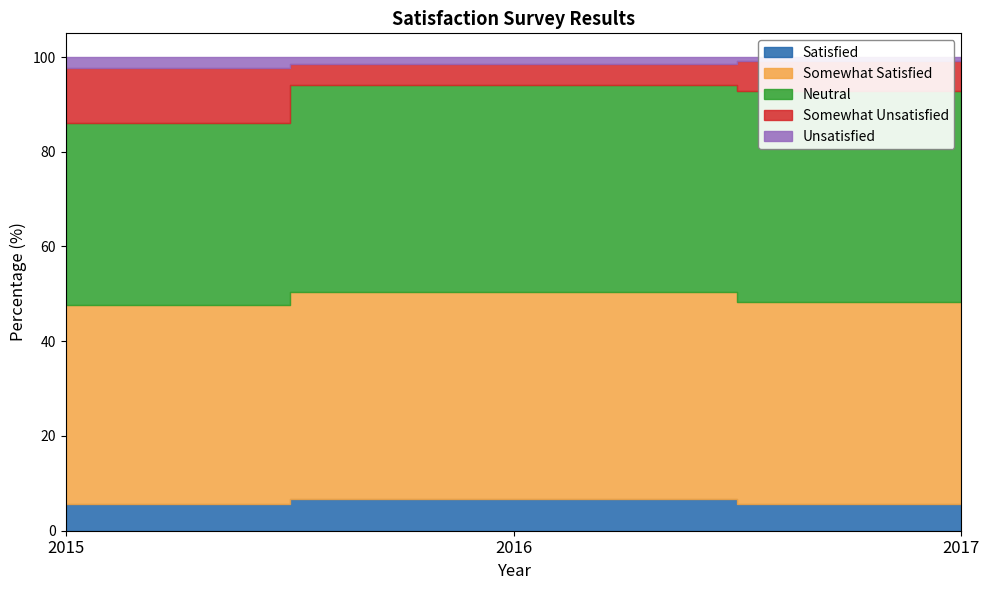

Is it true that Somewhat Unsatisfied equals 4.6 at 2016?

True